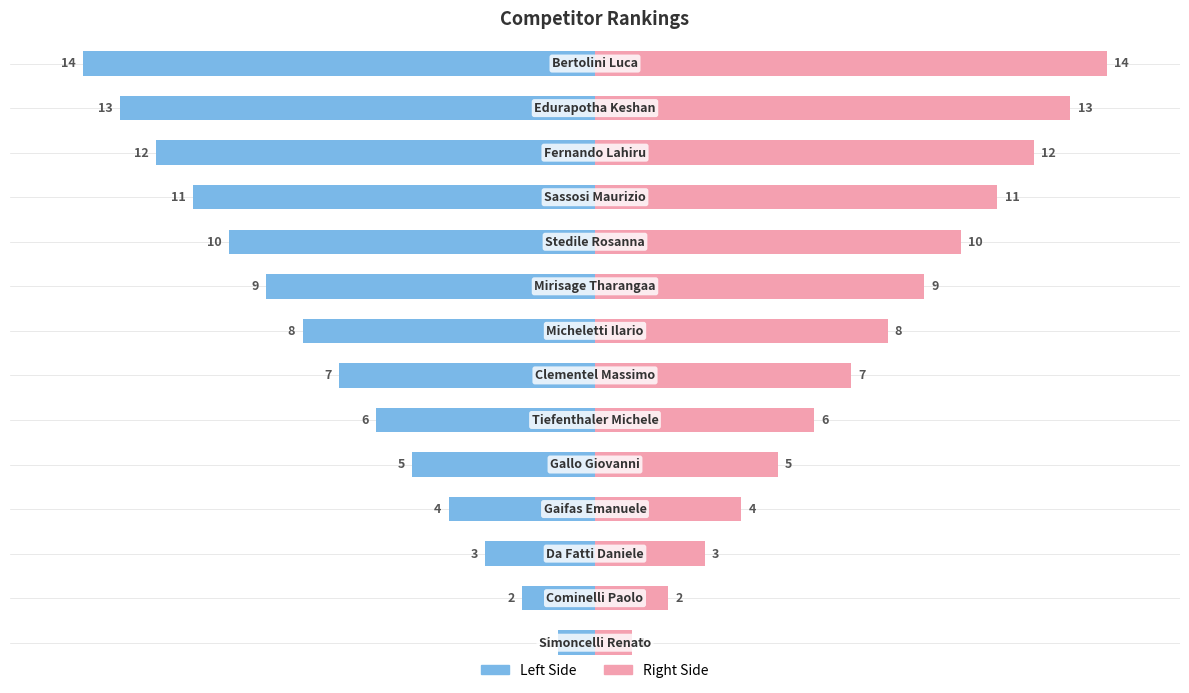

How many values are below 8?

7